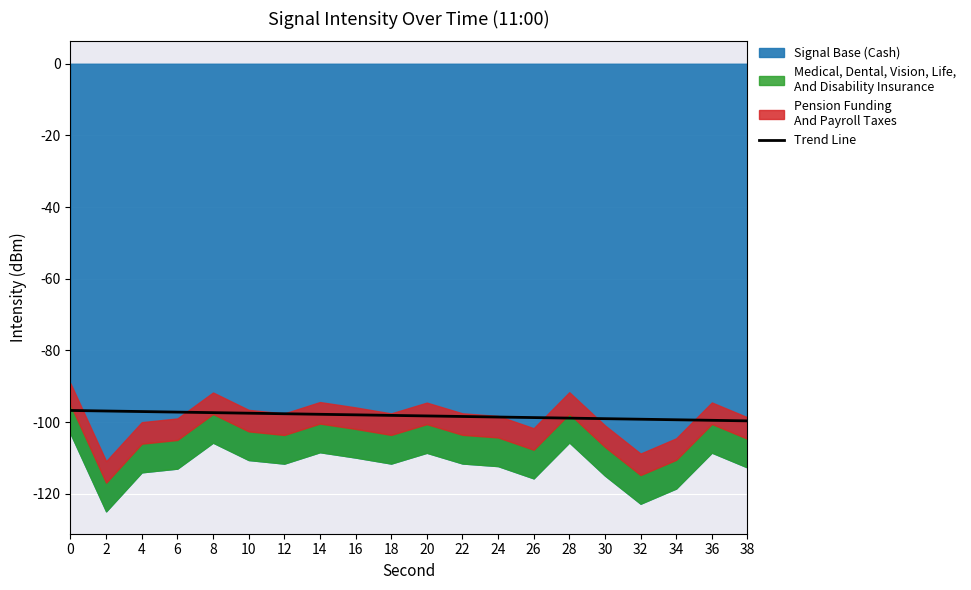

Between 6 and 38, which is larger?

6